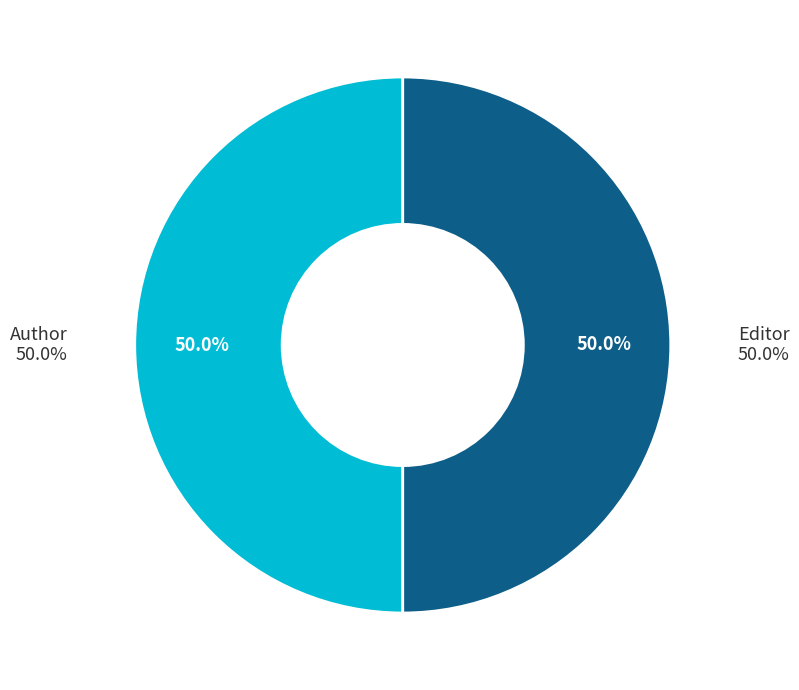

To the nearest percent, what is the combined percentage of Editor and Author?

100%